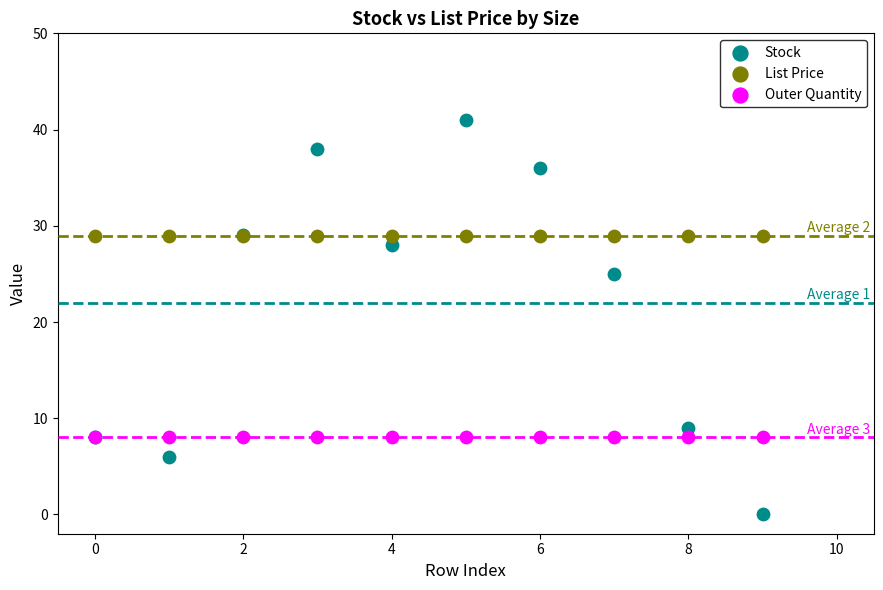

Across all series, what Y value is closest to 20?

25.0